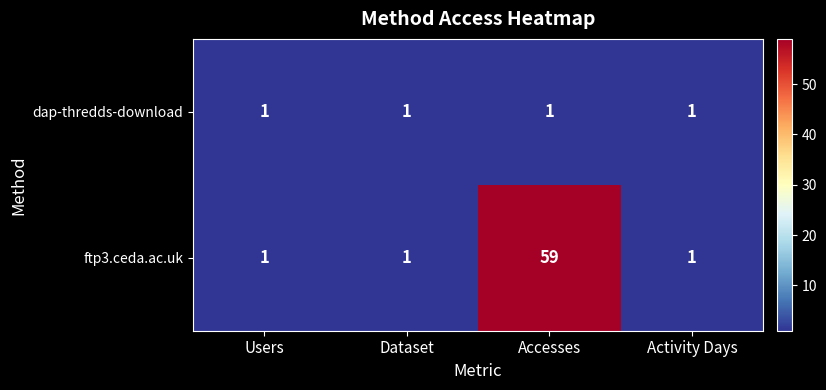

Count the number of categories in the chart.

4